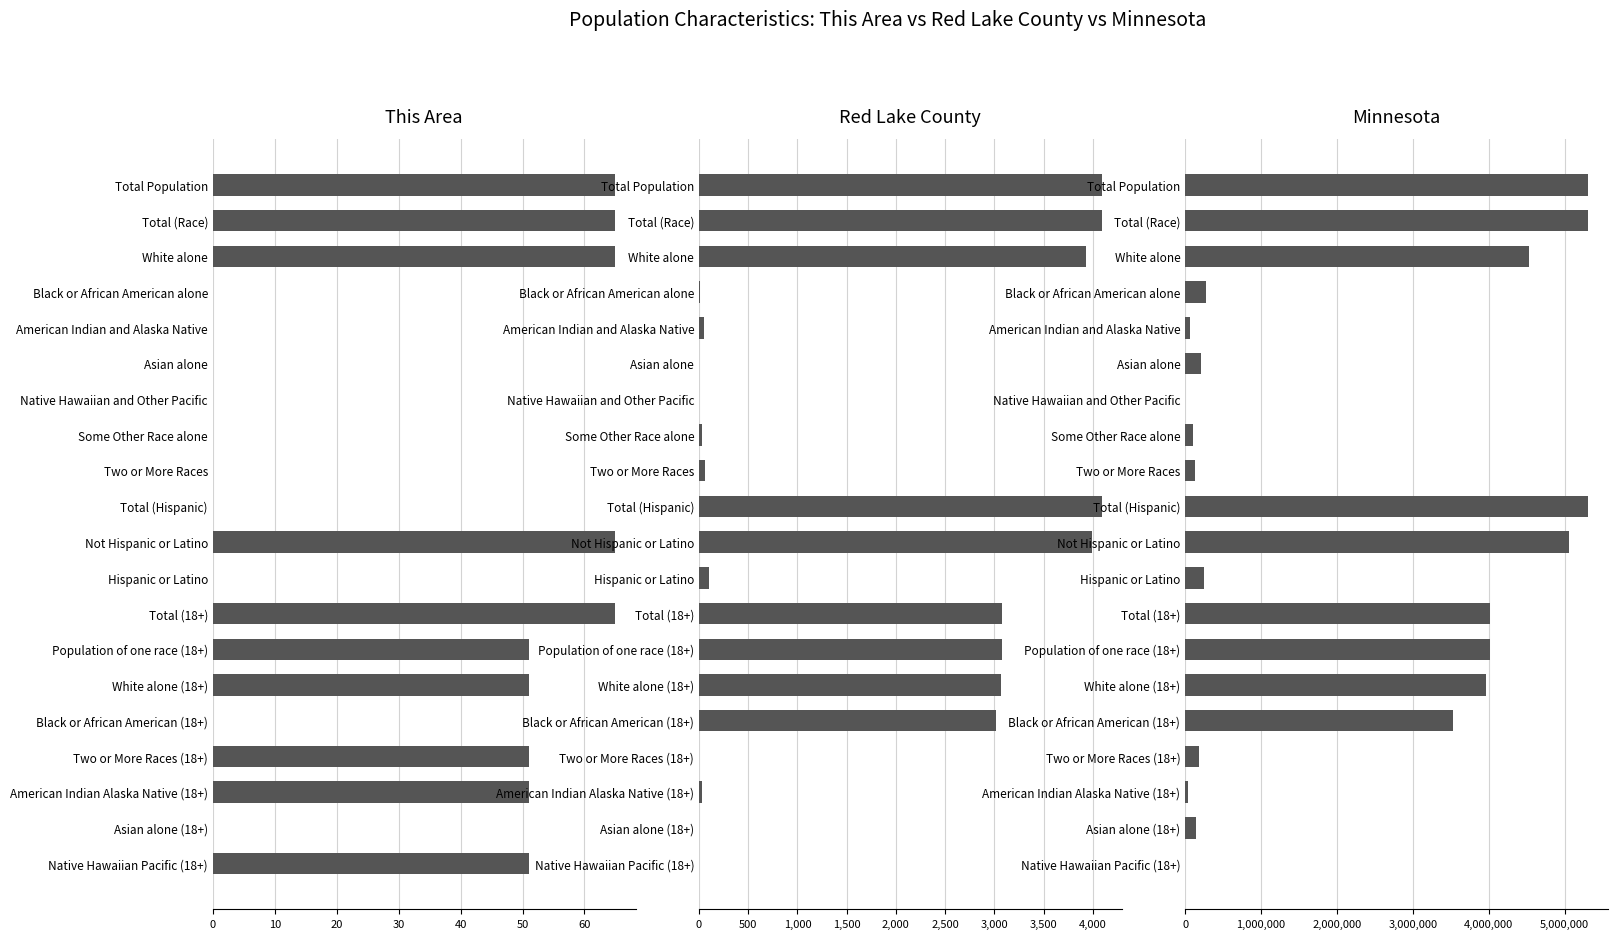

What is the minimum value for Minnesota?

1510